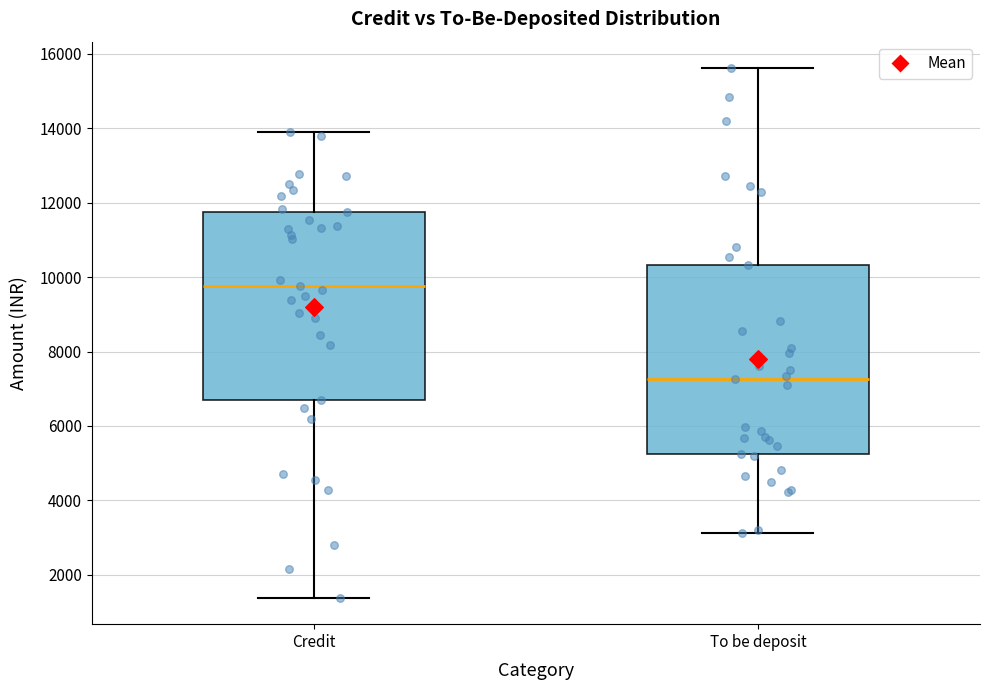

Which box's median line is the lowest?

To be deposit